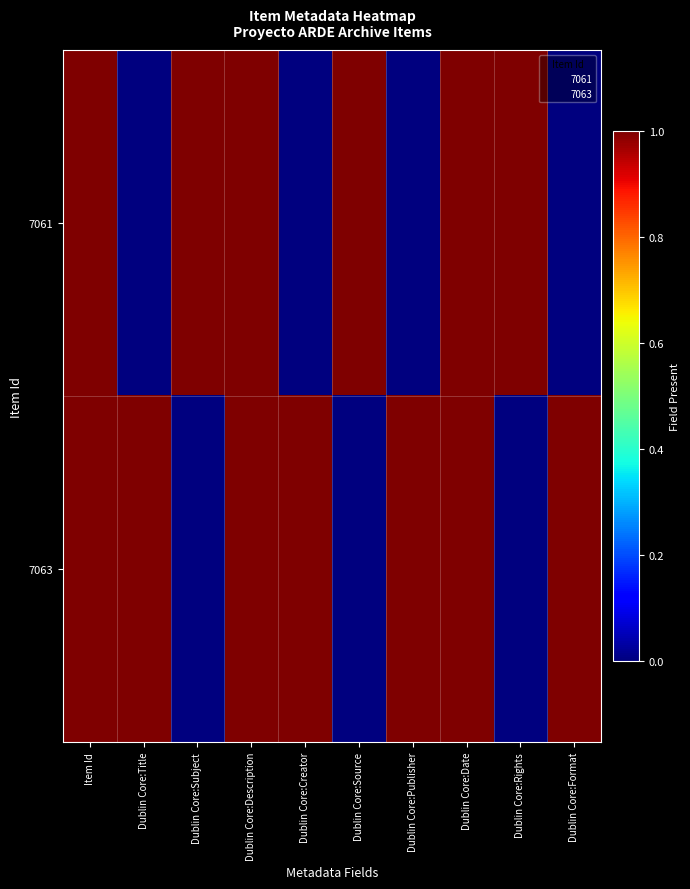

What is the spread (max minus min) of values at Dublin Core:Publisher?

1